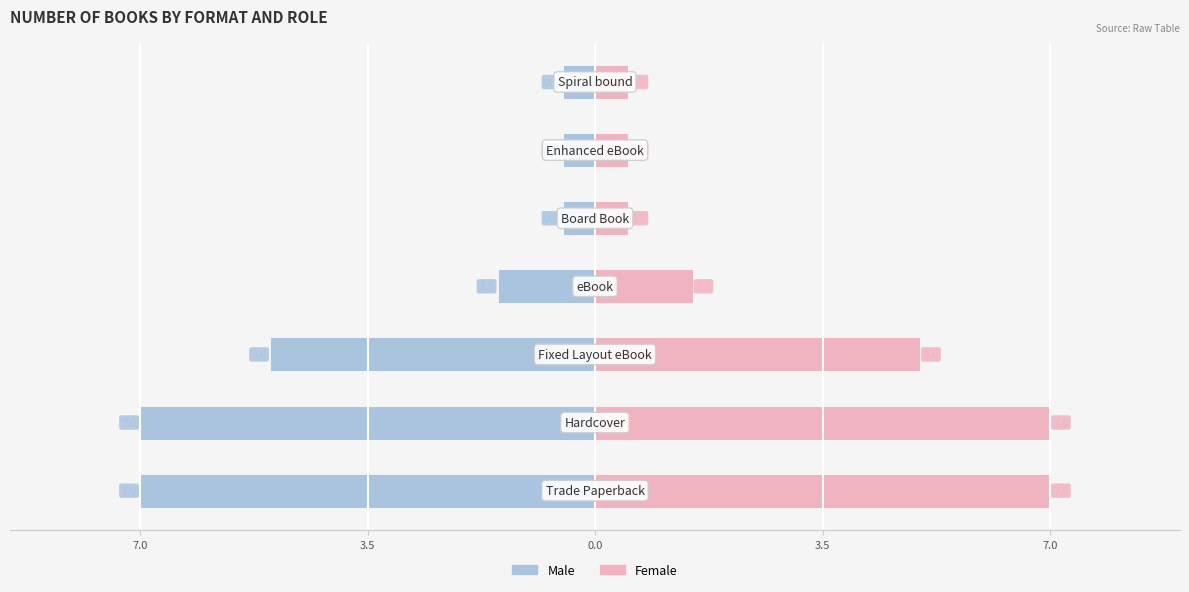

List the series in order of their peak value, lowest first.

Male, Female